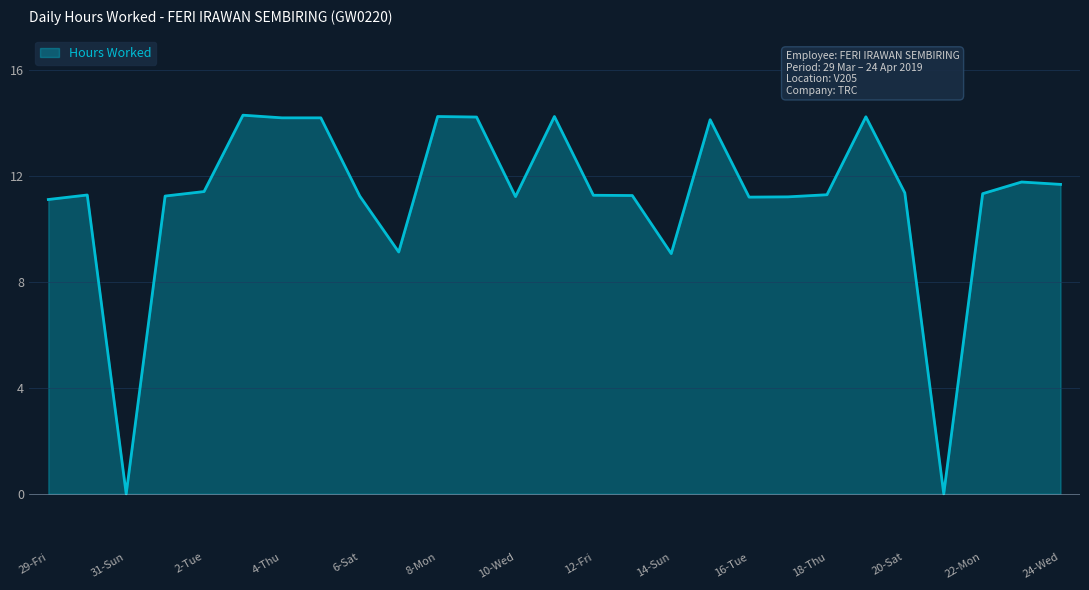

What is the maximum value shown in the chart?

14.3